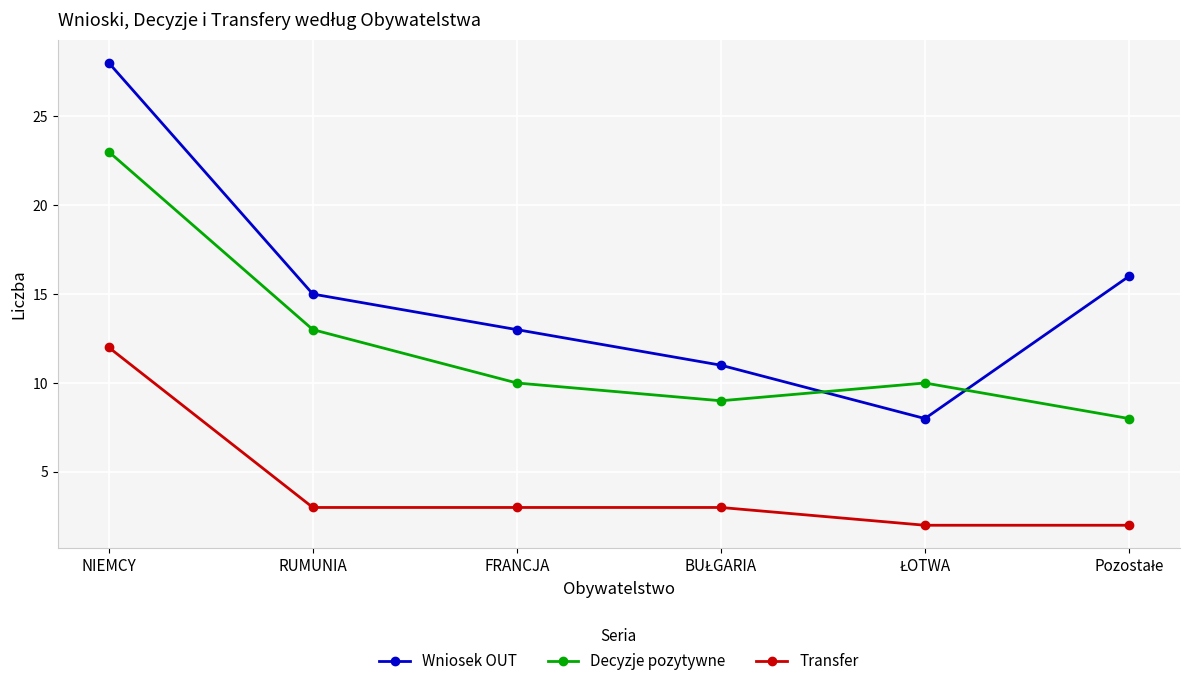

What is the sum of all Transfer values?

25